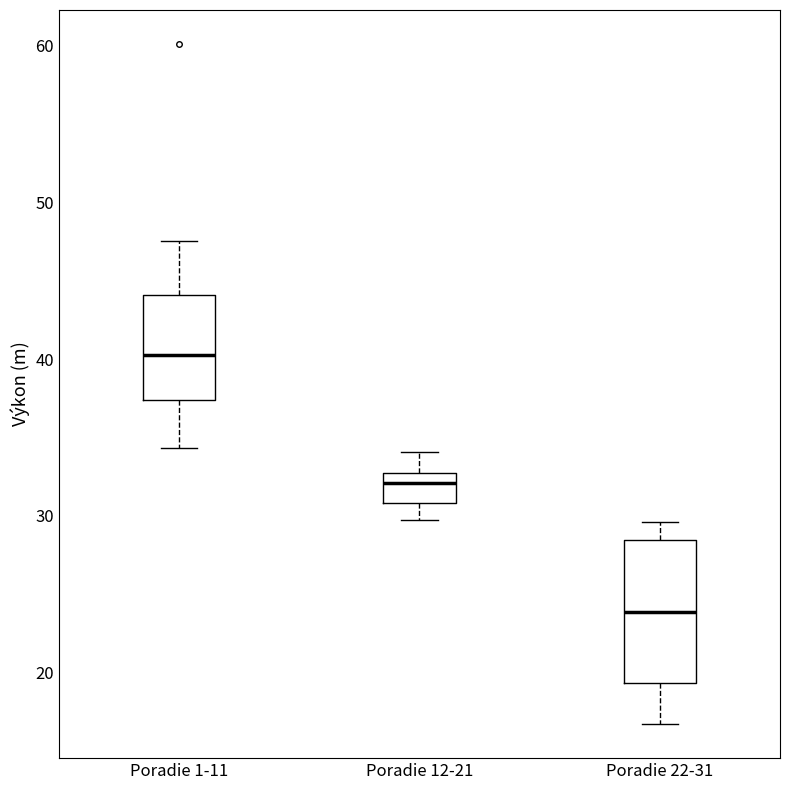

Which box is the tallest, from its lower edge to its upper edge?

Poradie 22-31